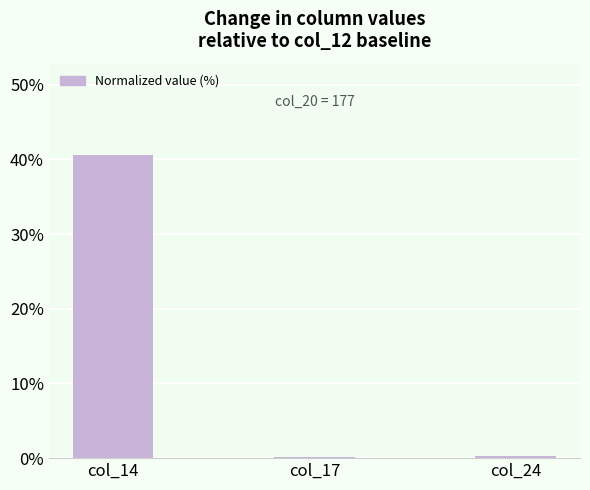

What is the maximum value shown in the chart?

40.6